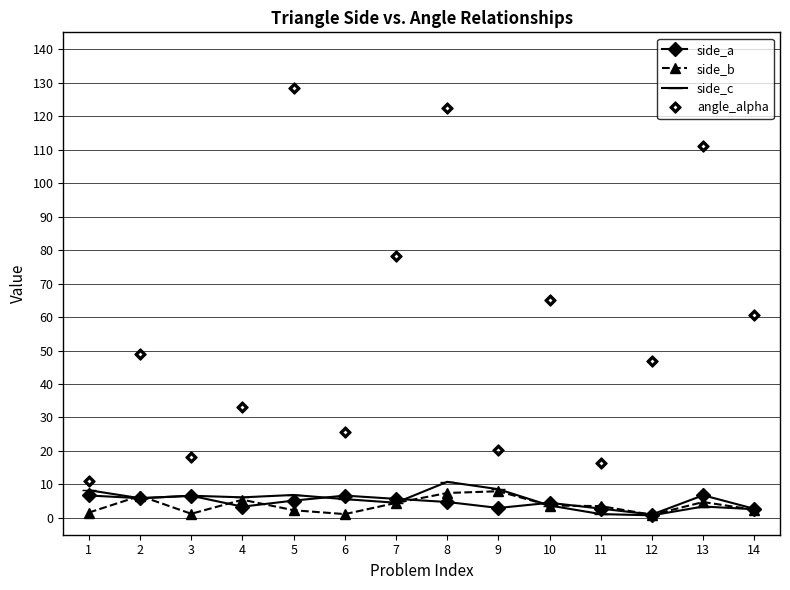

The side_a series shows 5.2 at 5. True or false?

True